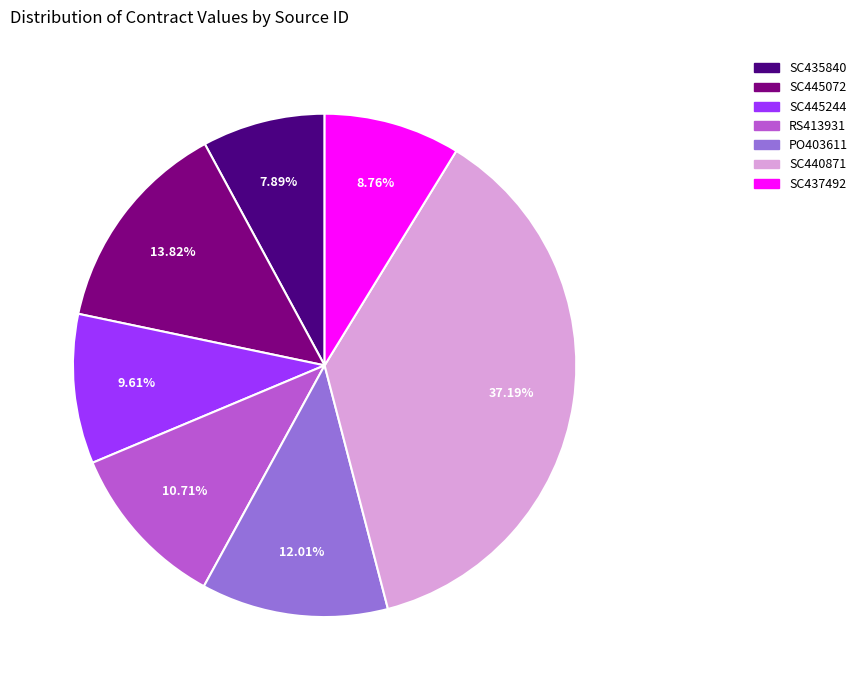

How many segments does this pie chart have?

7